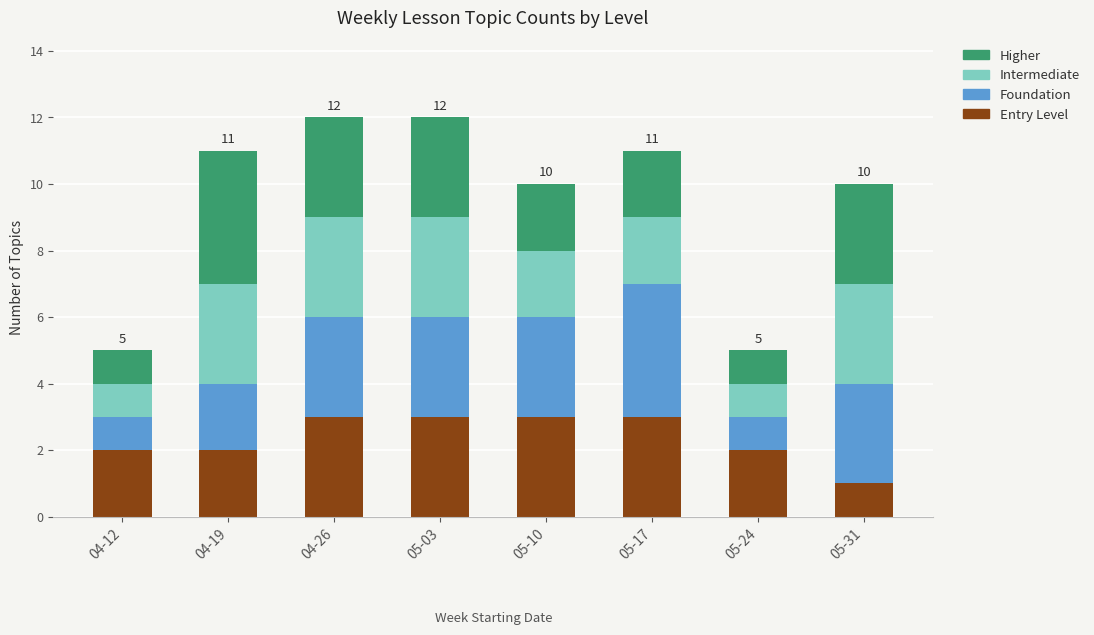

What is the total value across all series at 05-24?

5